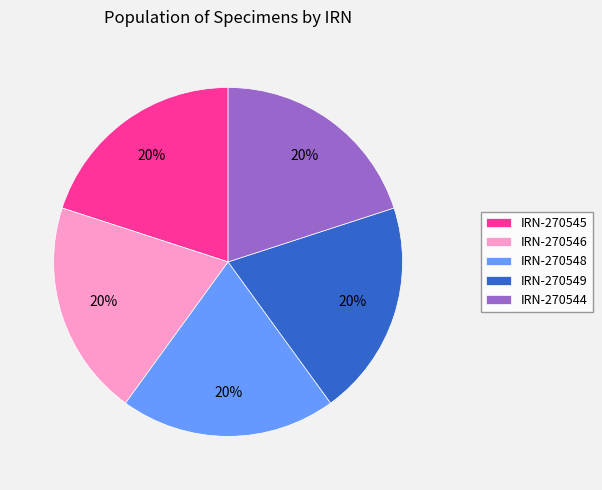

Count the number of slices in the pie.

5